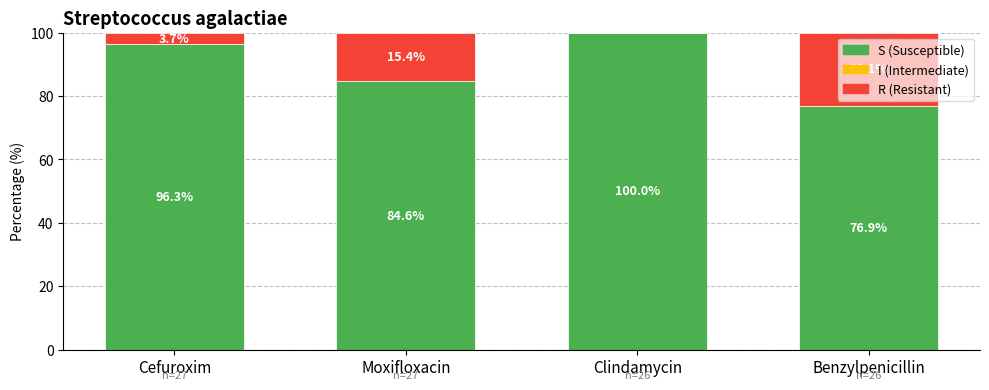

What is the total value across all series at Benzylpenicillin?

100.0